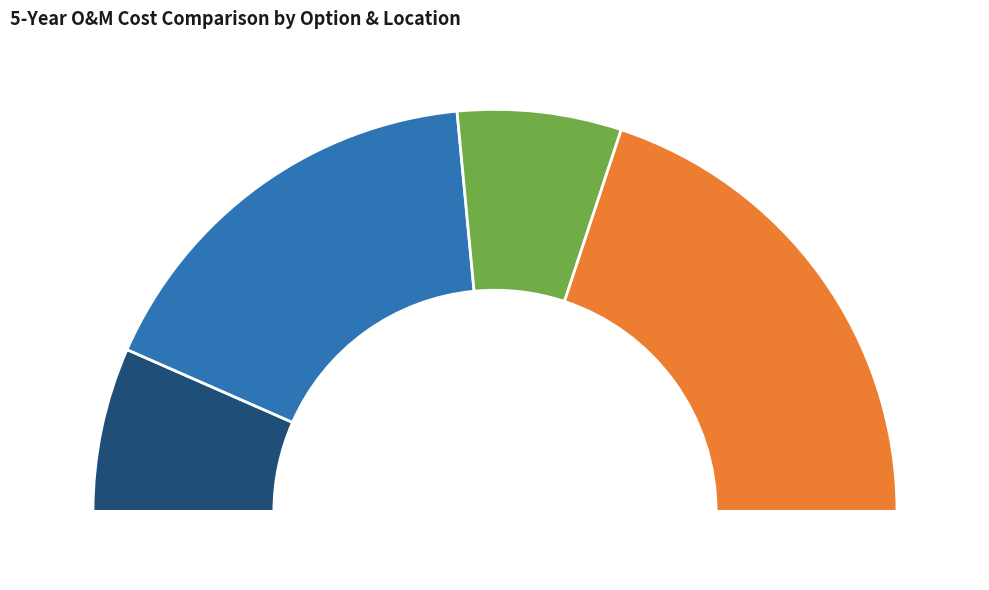

Combined, do City Hall (Police) and New Site (Fire/EMS) account for over 50%?

Yes